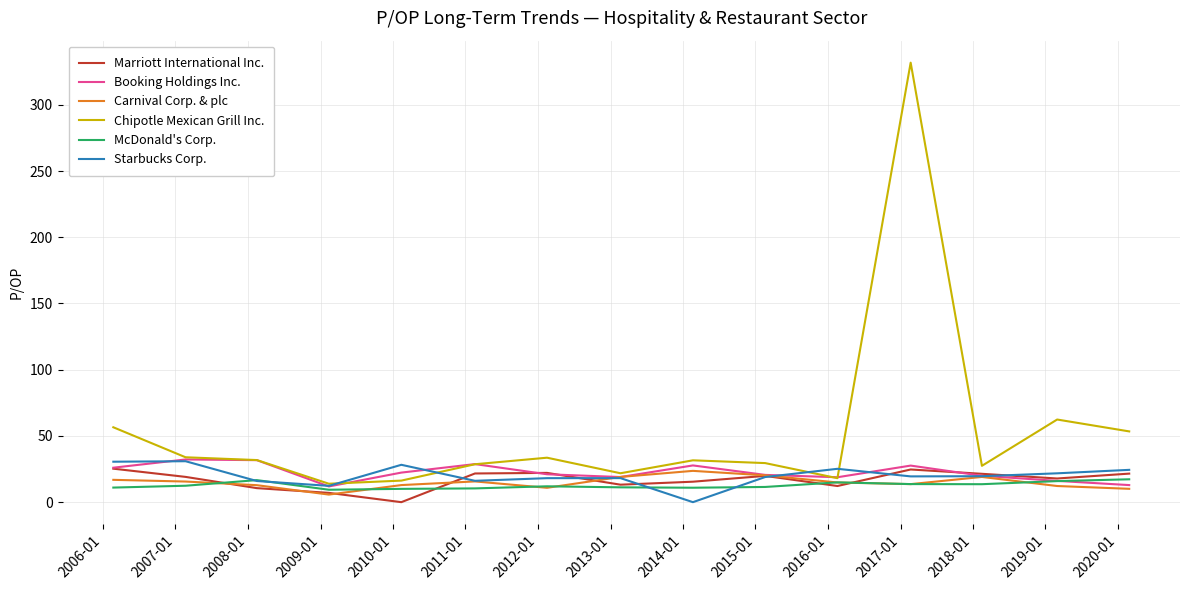

Which series has the largest range (max minus min)?

Chipotle Mexican Grill Inc.